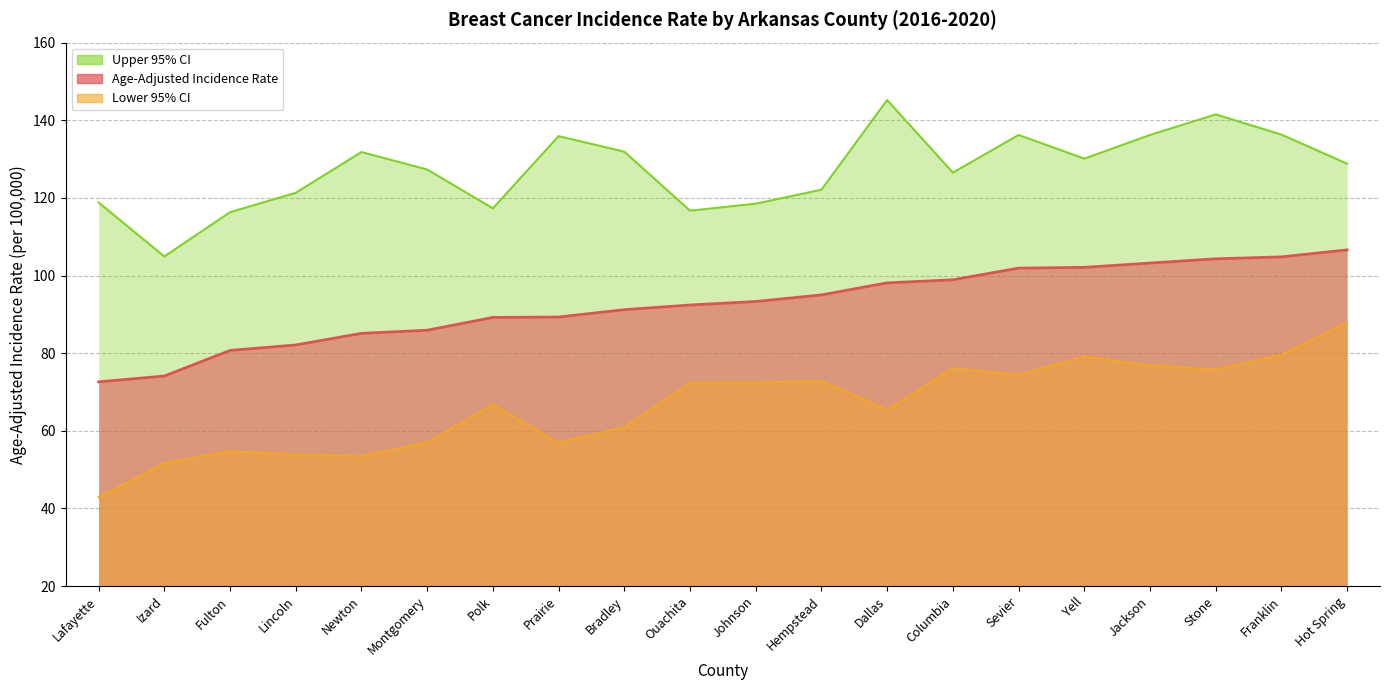

At which category does the chart reach its peak across all series?

Dallas